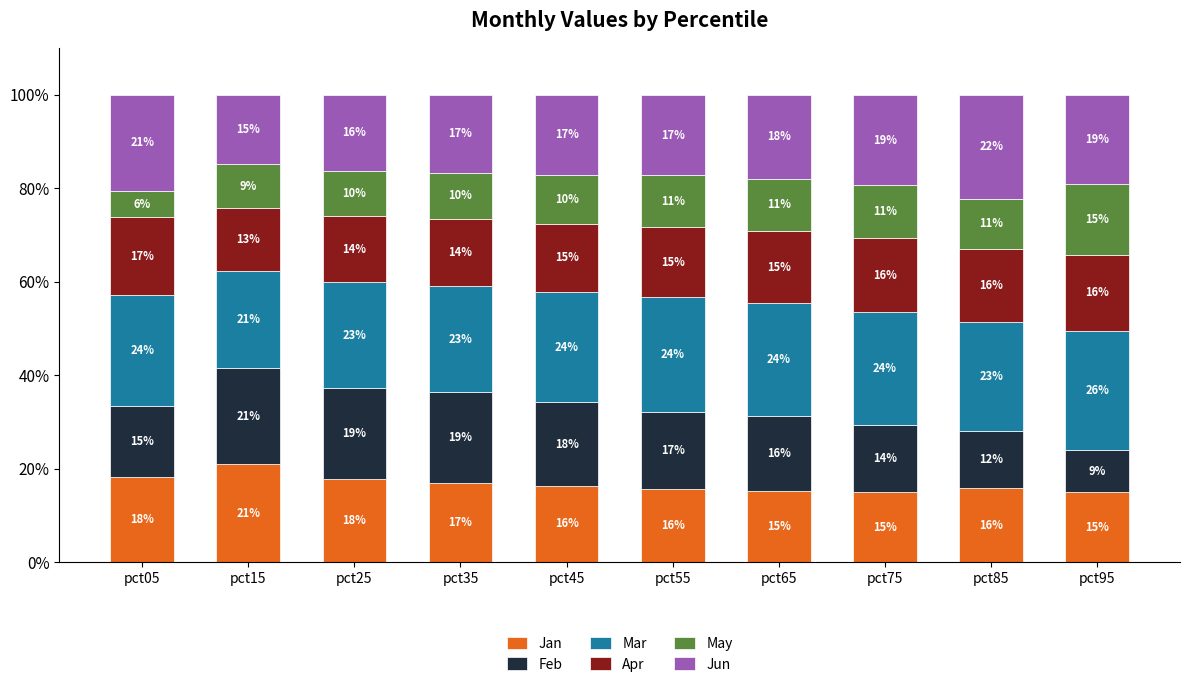

Is it true that Jan equals 21.0 at pct15?

True